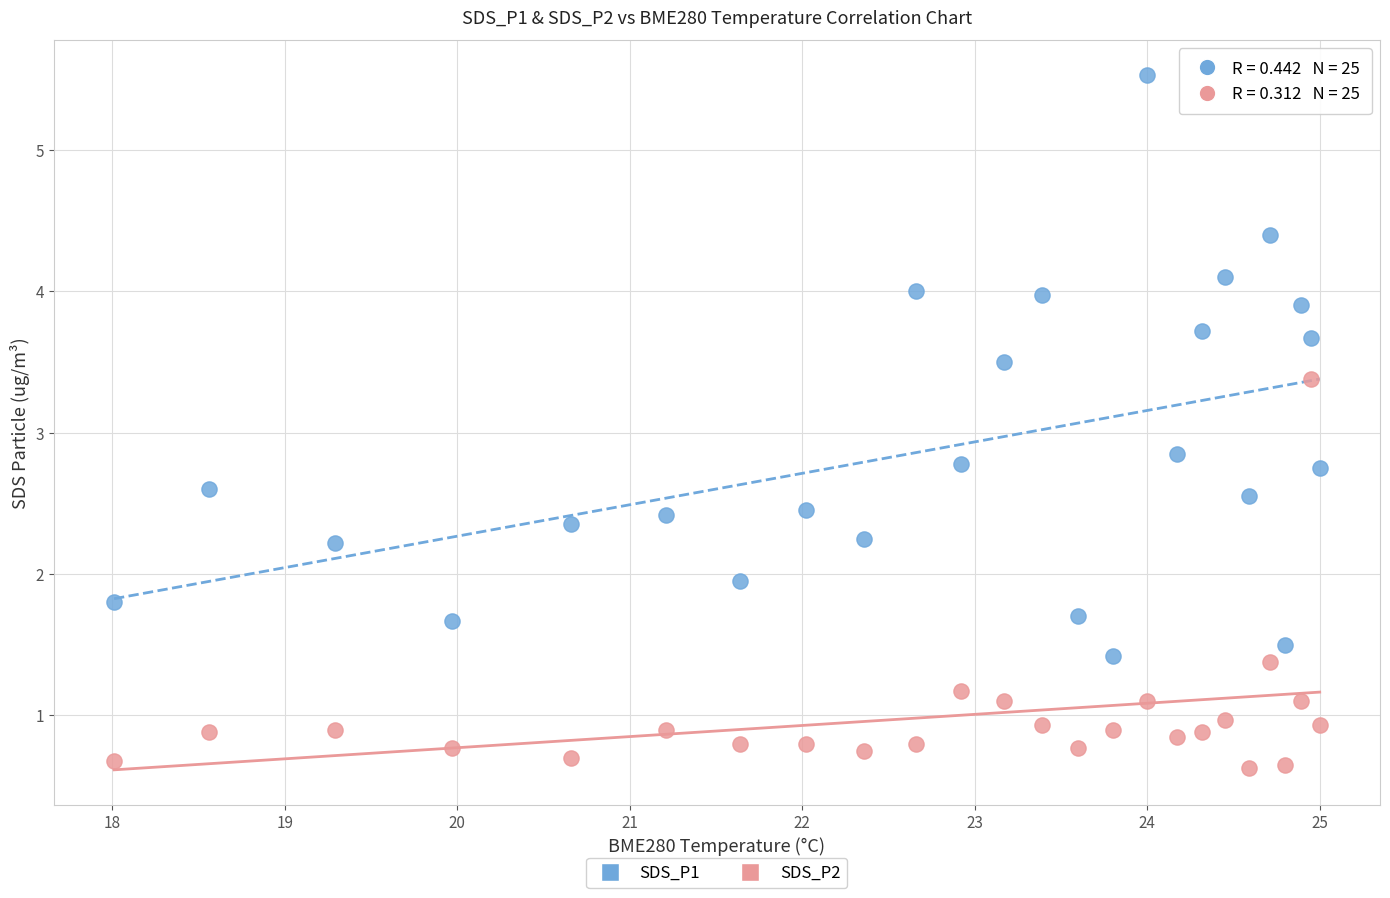

Which series reaches the minimum Y coordinate?

SDS_P2